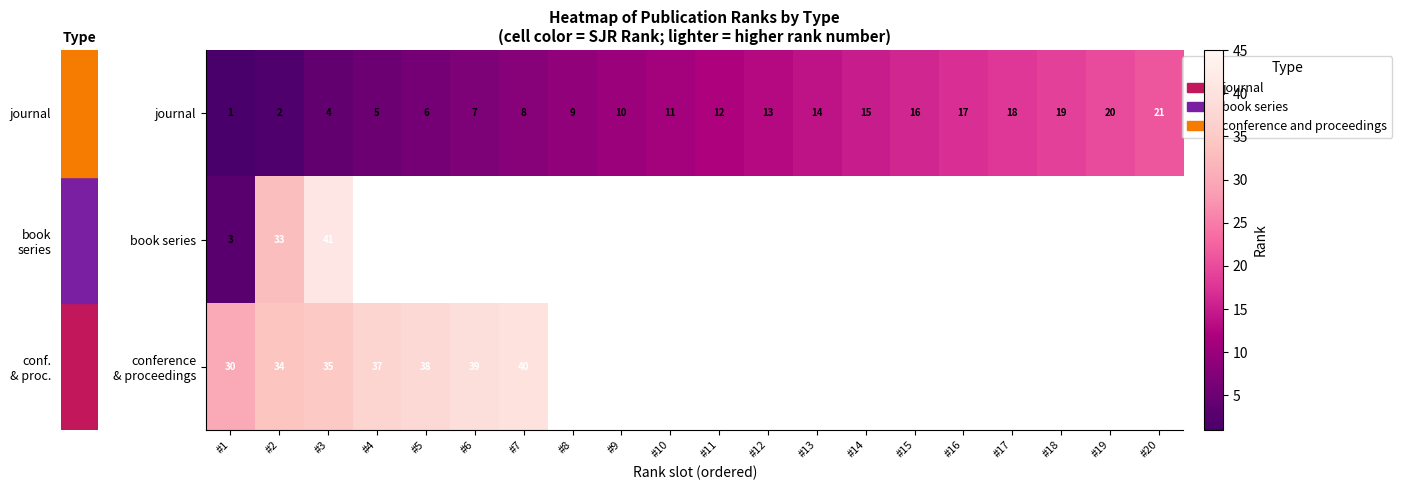

How many values in the journal series are below 12?

10